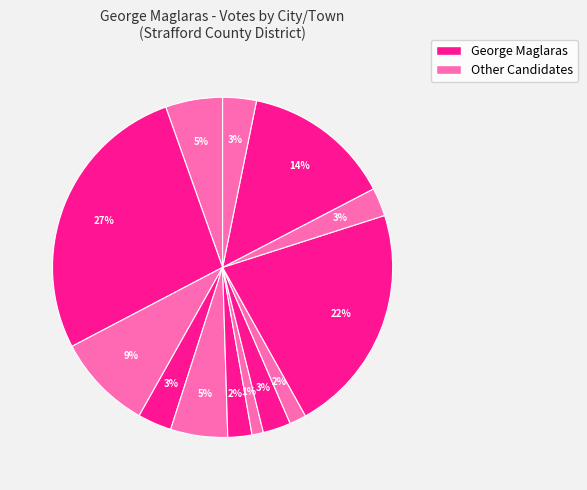

Count the number of slices in the pie.

13